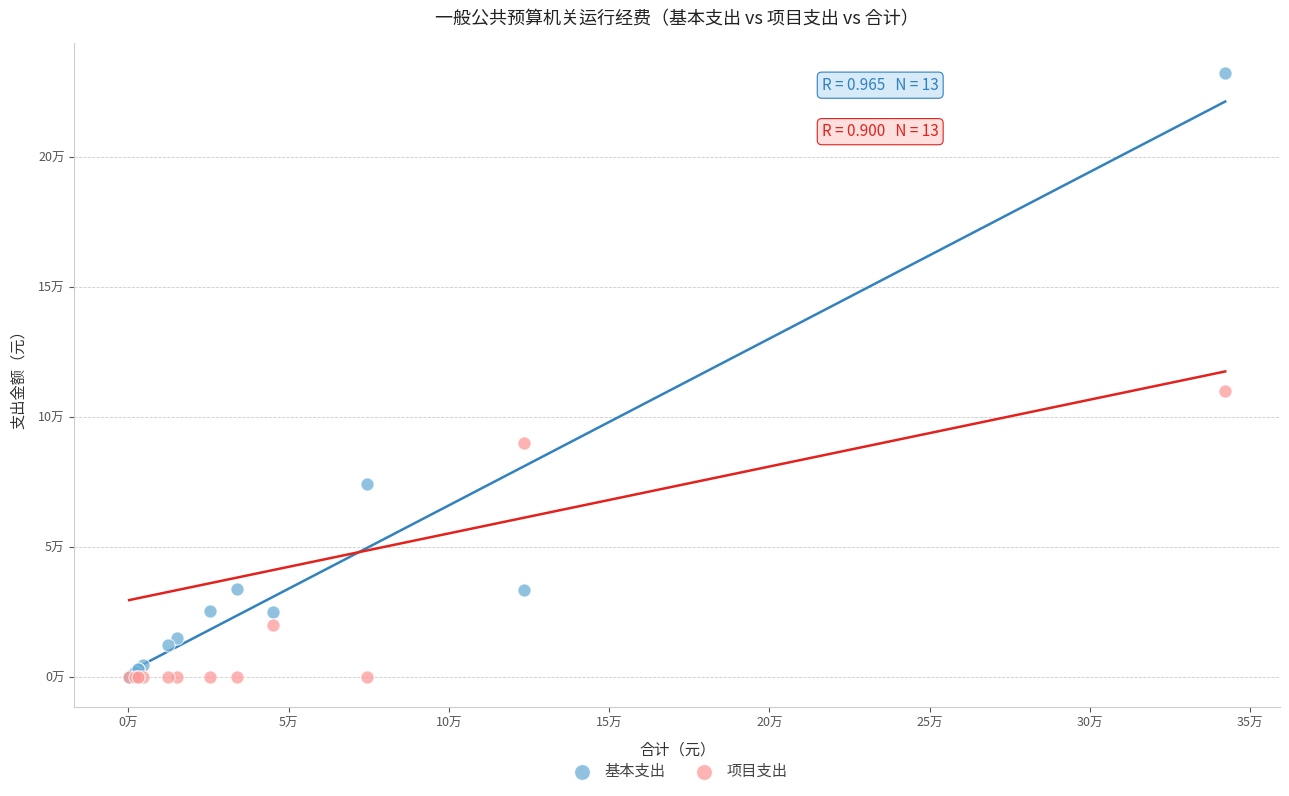

Which series contains the highest Y value?

基本支出